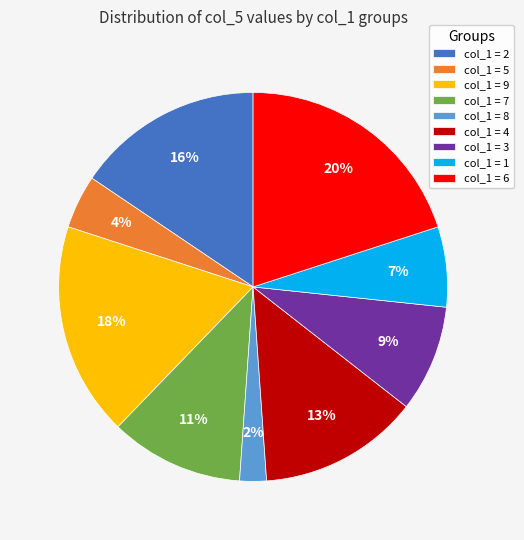

Combined, do col_1 = 5 and col_1 = 4 account for over 50%?

No